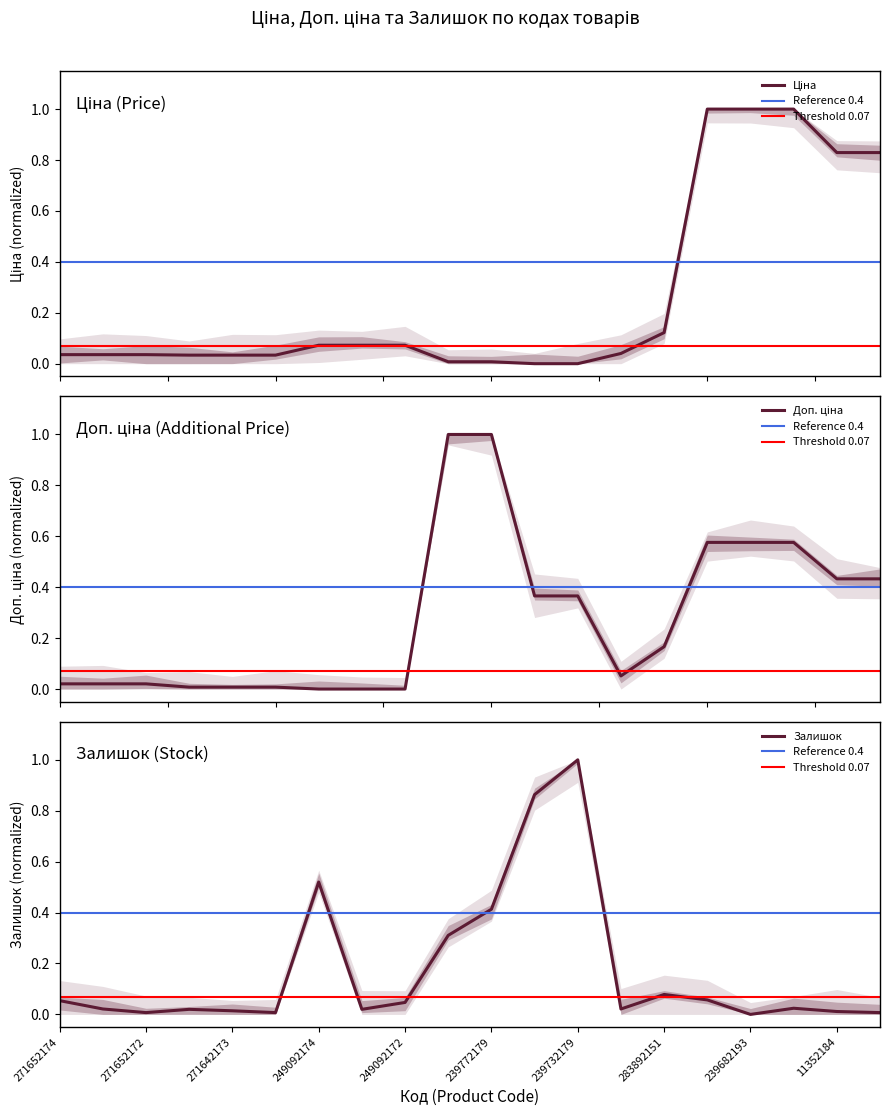

What is the total value across all series at 239772179?

1.4